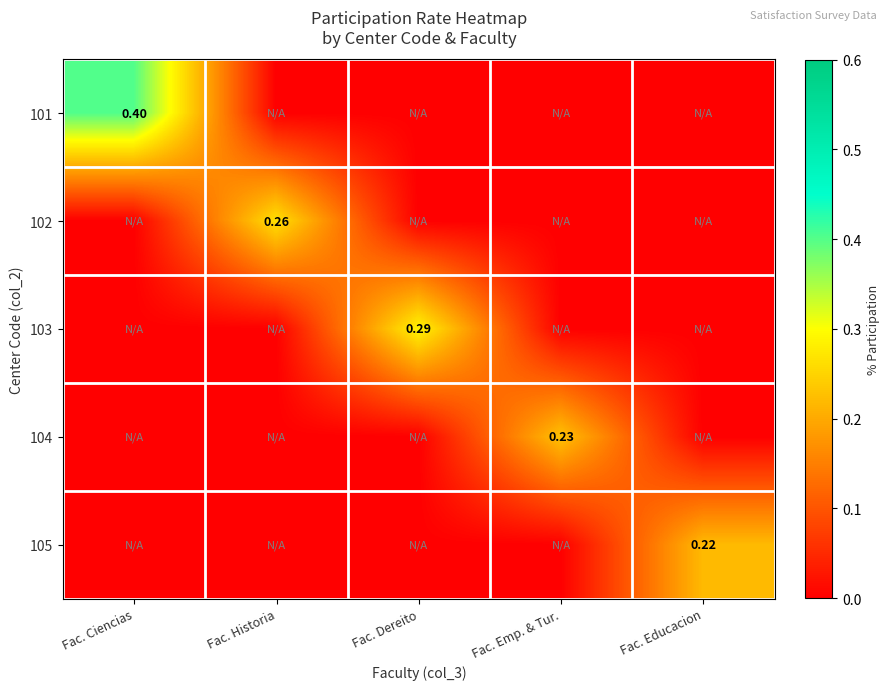

At which category does the chart reach its minimum across all series?

Fac. Historia